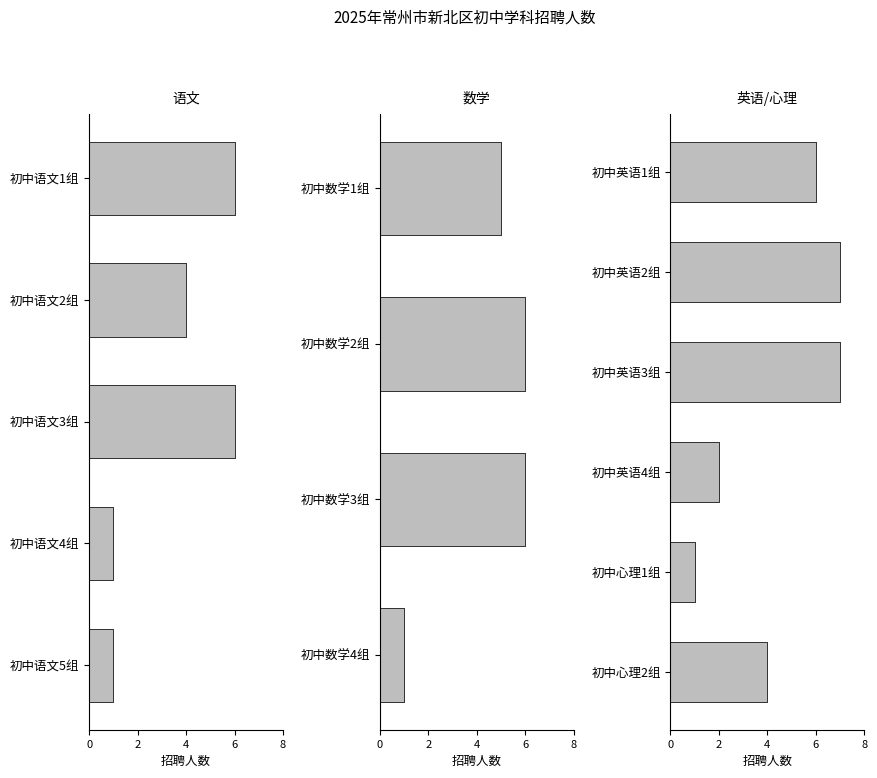

What is the label of the 8th bar from the right?

初中数学3组